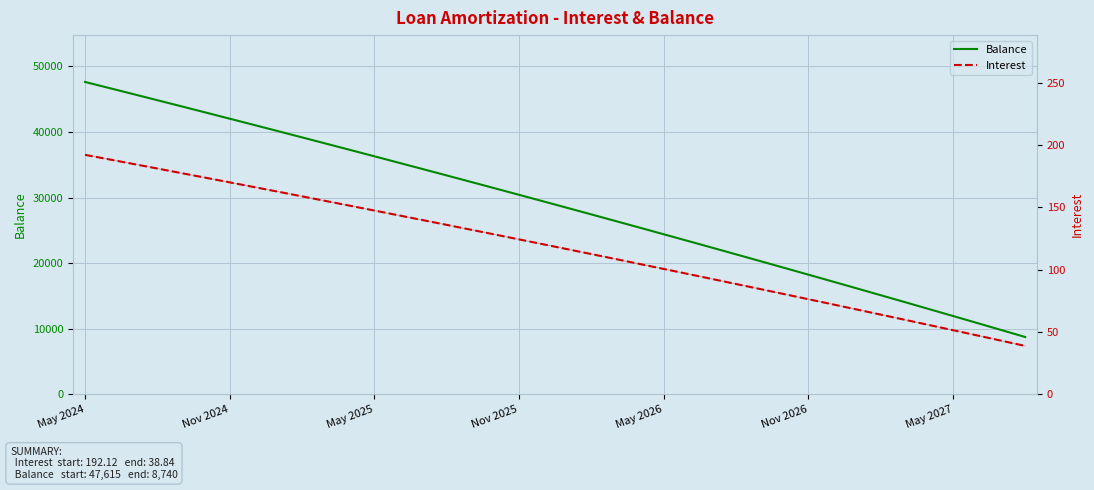

Is it true that Balance equals 10950 at May 2026?

False